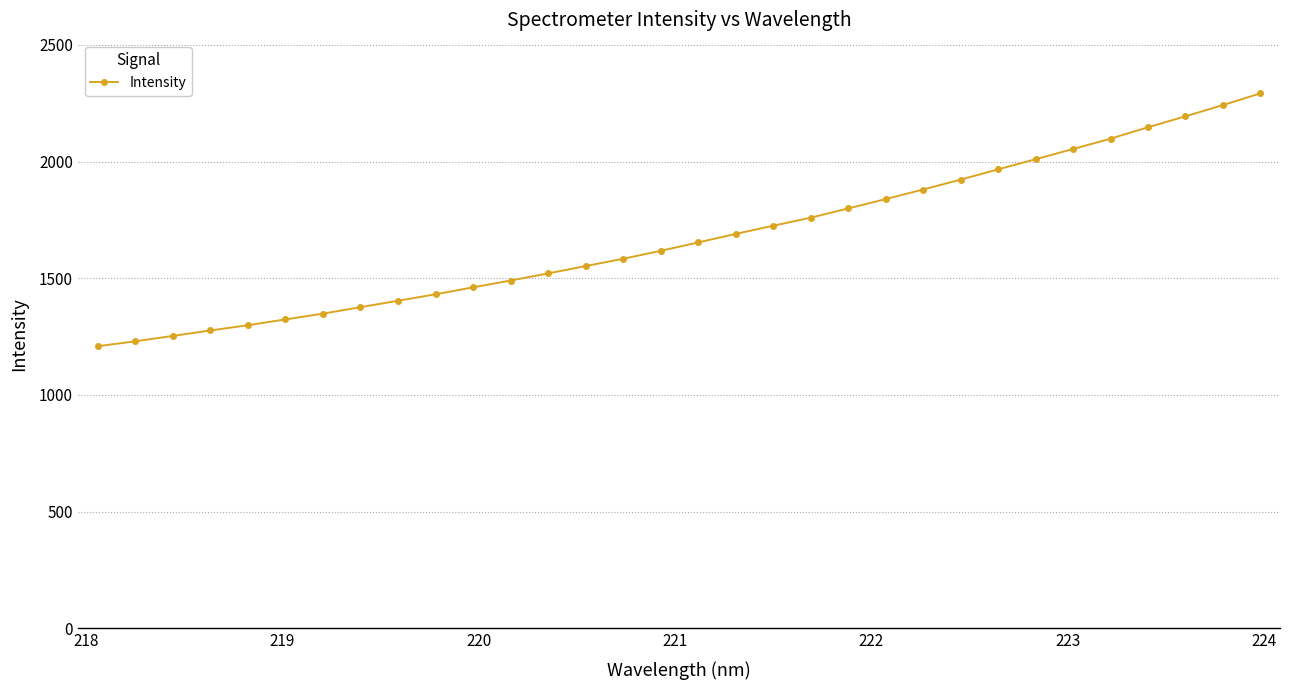

What is the difference between the maximum and minimum values?

1083.3